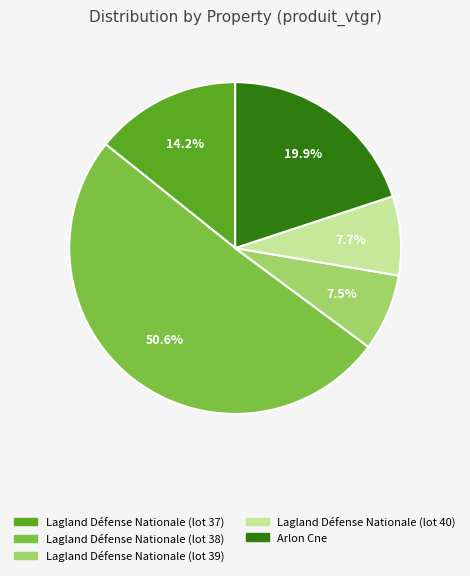

To the nearest percent, what is the difference between the Arlon Cne and Lagland Défense Nationale (lot 39) slice percentages?

12%